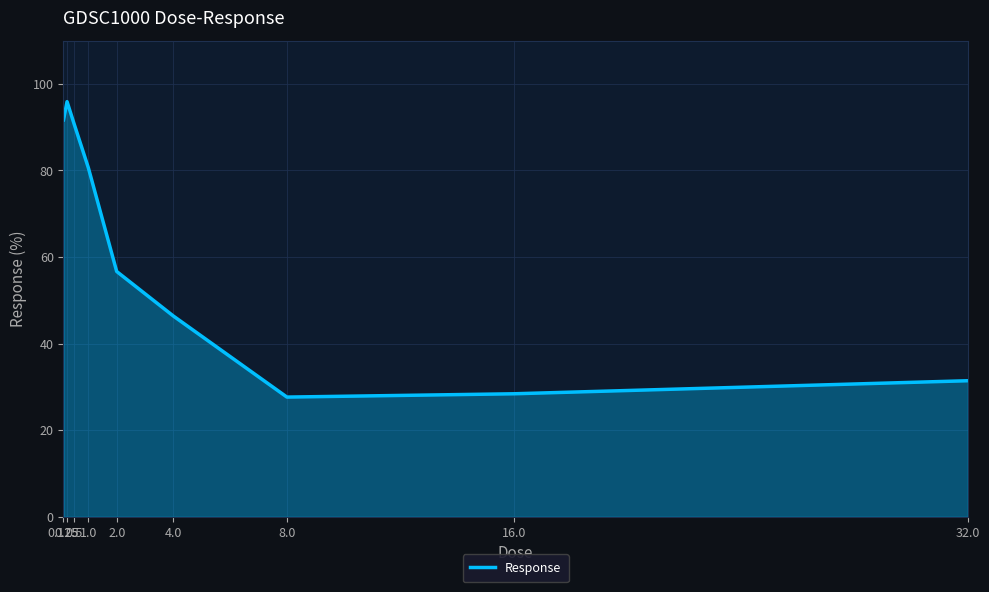

Approximately how many times larger is the value at 2.0 compared to 32.0?

1.8